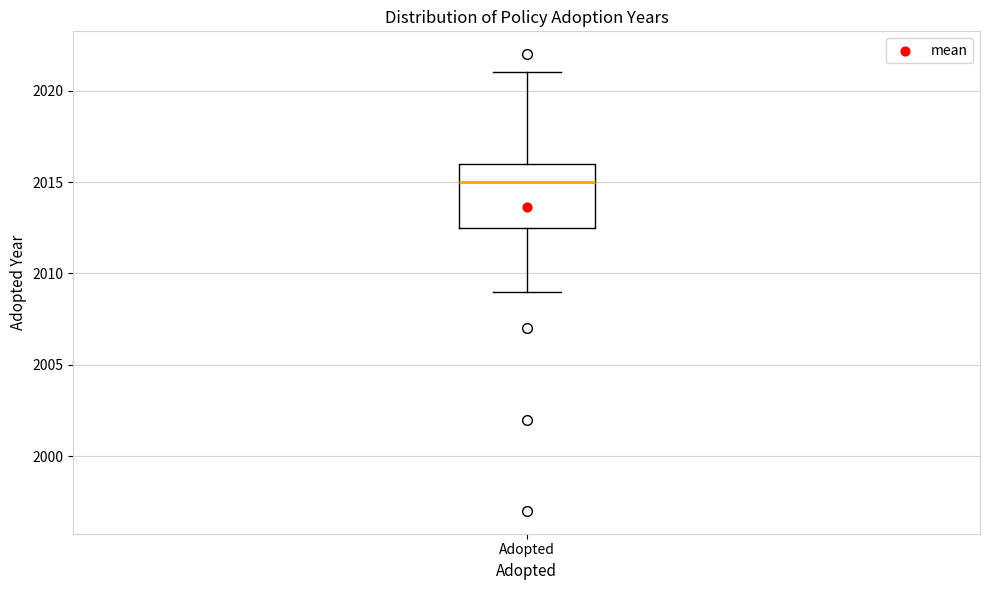

Transcribe this box plot: give where the median line is, the range the box spans, and where the two whiskers end, as read against the y-axis. The values are not printed on the chart, so give them approximately, as read against the axis.

median 2015.0, box 2012.5 to 2016.0, whiskers 2009.0 to 2021.0